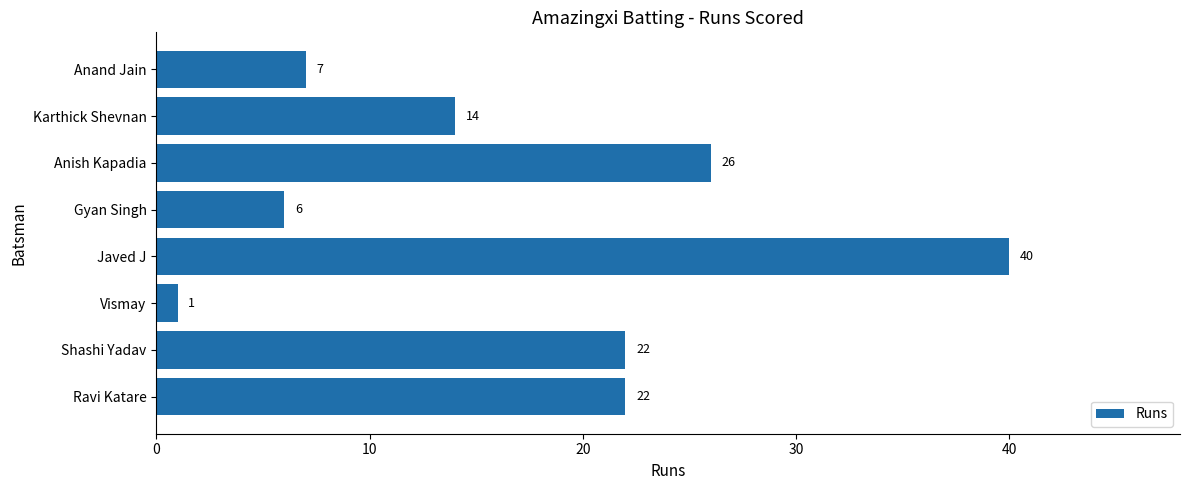

What is the maximum value shown in the chart?

40